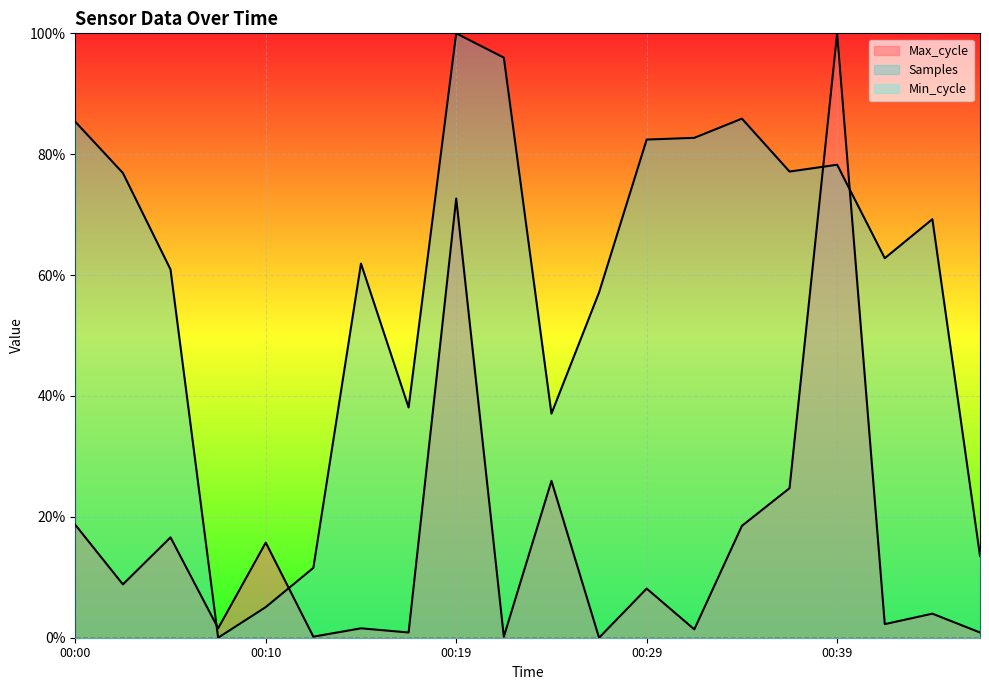

What is the difference between the highest and lowest values at 00:39?

100.0